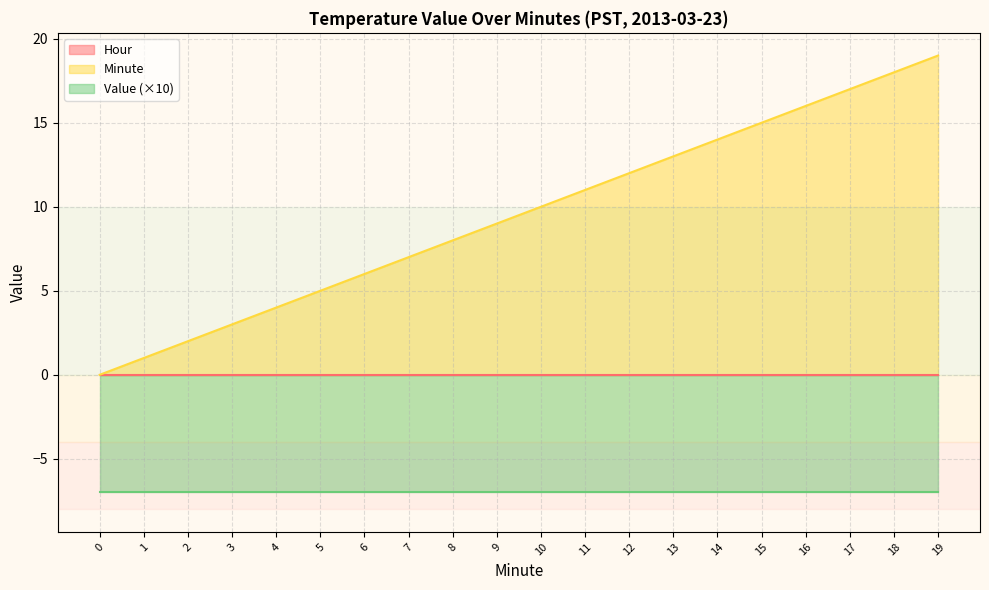

Which series has the largest total across all categories?

Minute